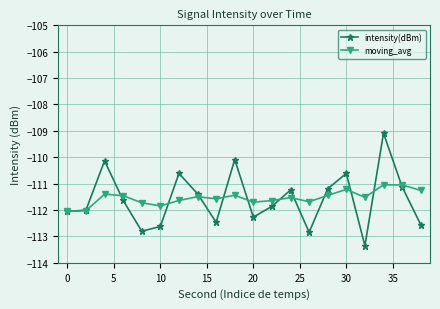

True or false: intensity(dBm) has more than 0 interior local peaks.

True